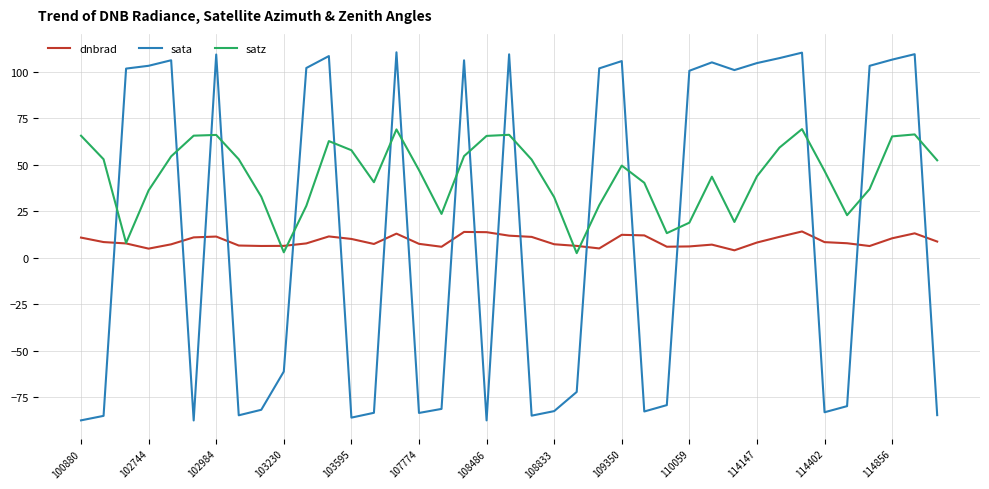

After their last crossing, which series has the higher values: satz or dnbrad?

satz